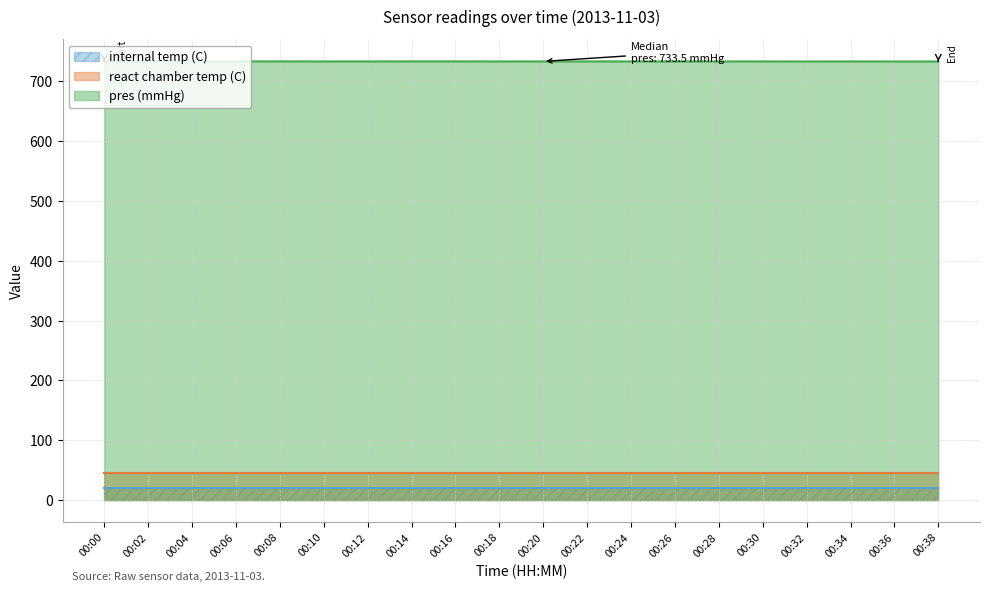

What is the sum of all pres (mmHg) values?

14670.1